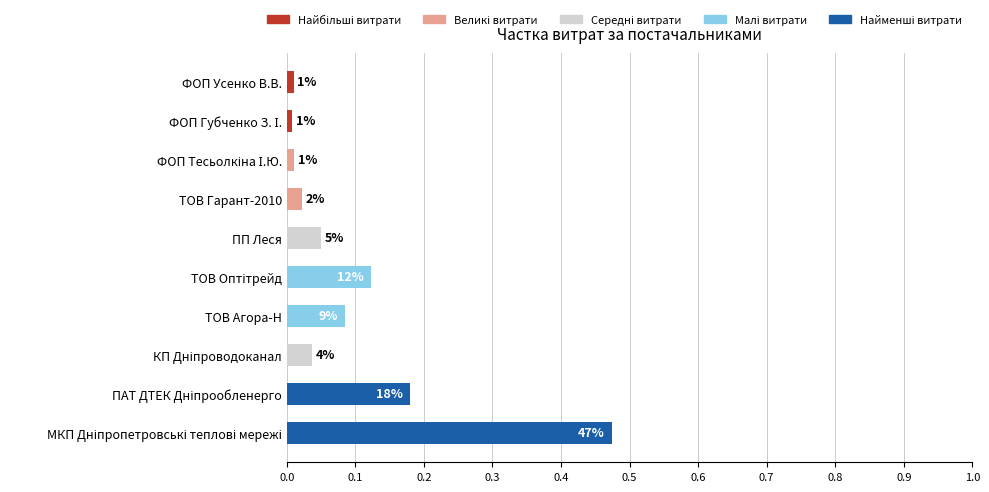

How many bars are there in total?

10